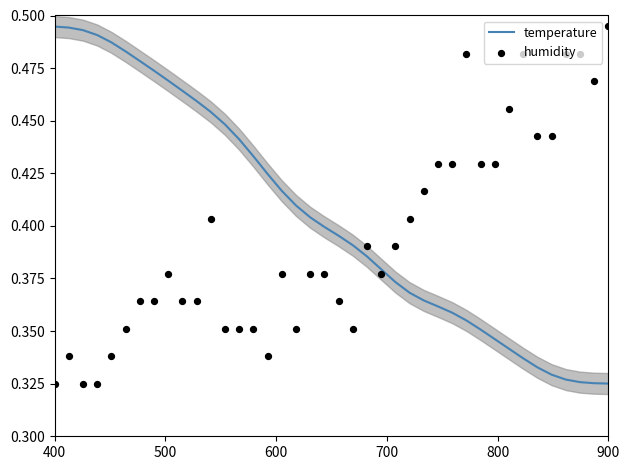

Is the value of humidity at 35 greater than the value of temperature at 7?

No